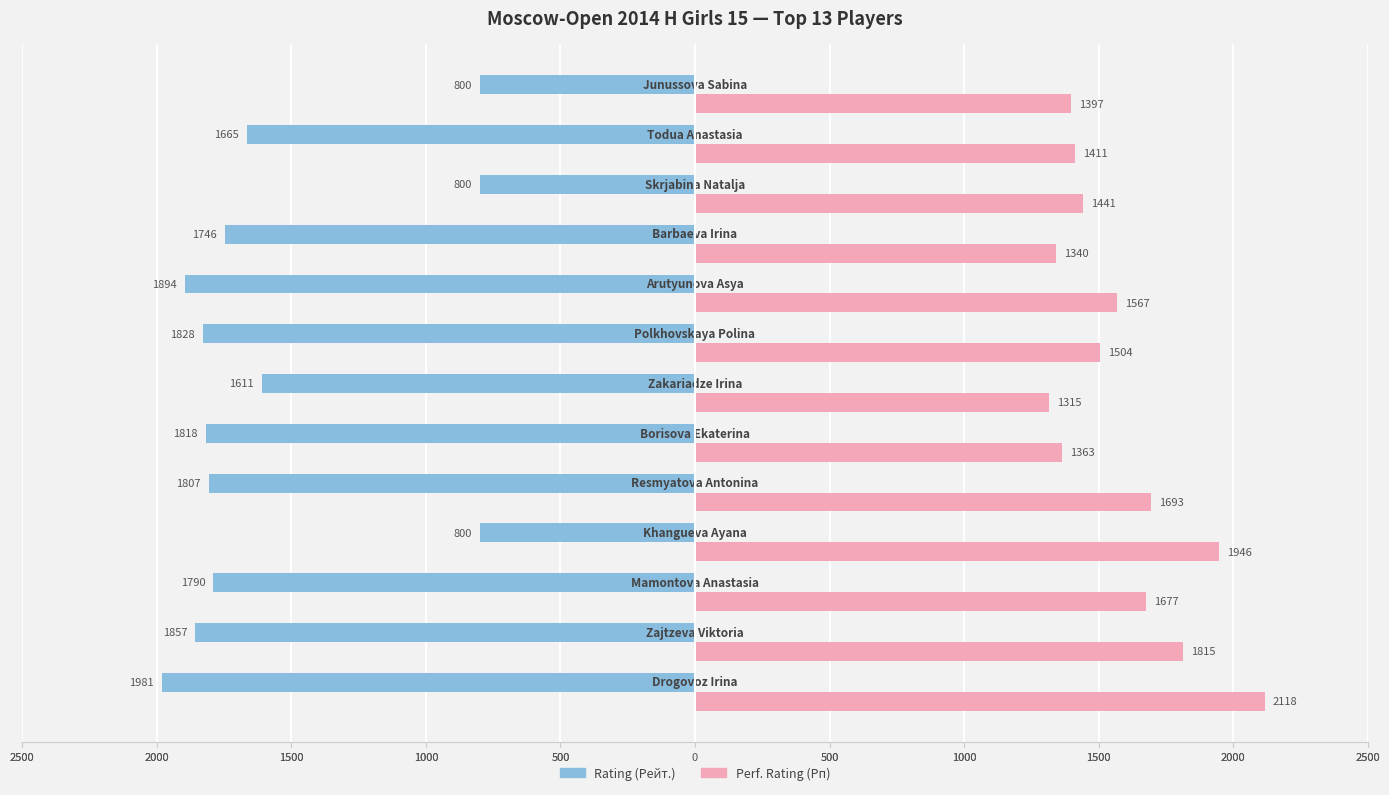

Reading left to right, extract all data points from this chart.

Rating (Рейт.): -1981	-1857	-1790	-800	-1807	-1818	-1611	-1828	-1894	-1746	-800	-1665	-800
Perf. Rating (Рп): 2118	1815	1677	1946	1693	1363	1315	1504	1567	1340	1441	1411	1397